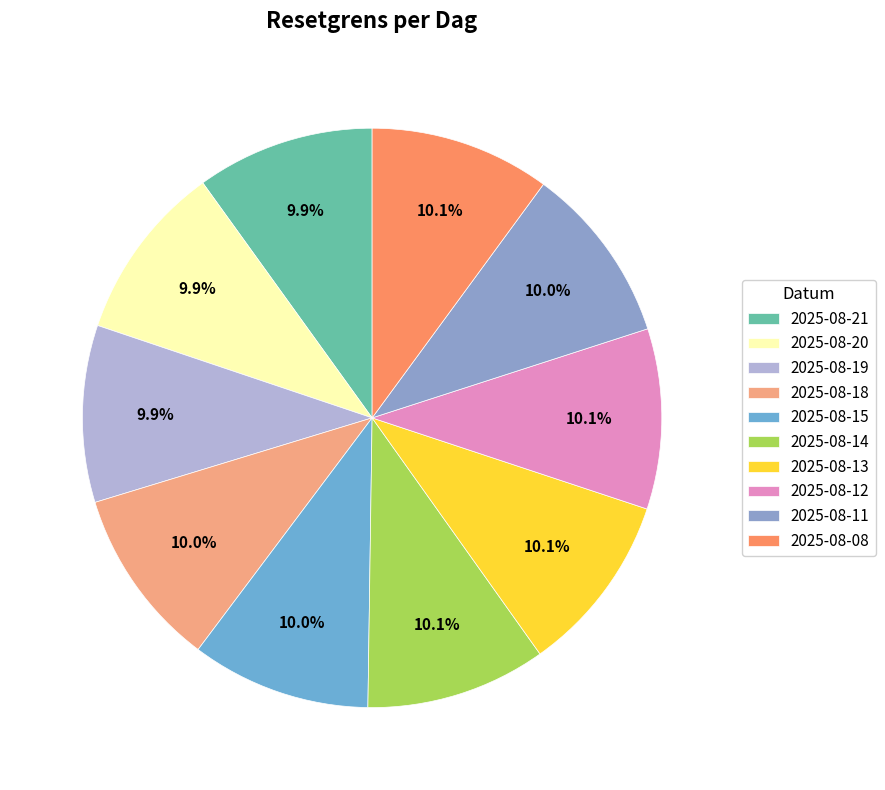

What is the ratio of the value at 2025-08-19 to the value at 2025-08-12?

1.0